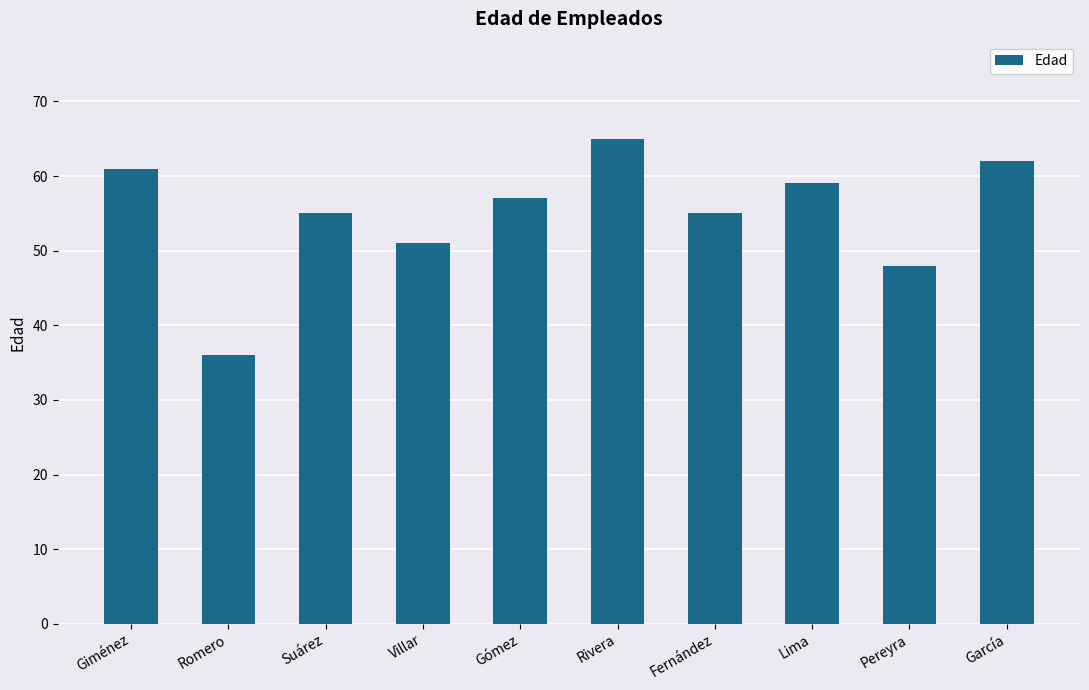

What is the change in value from Pereyra to García?

+14